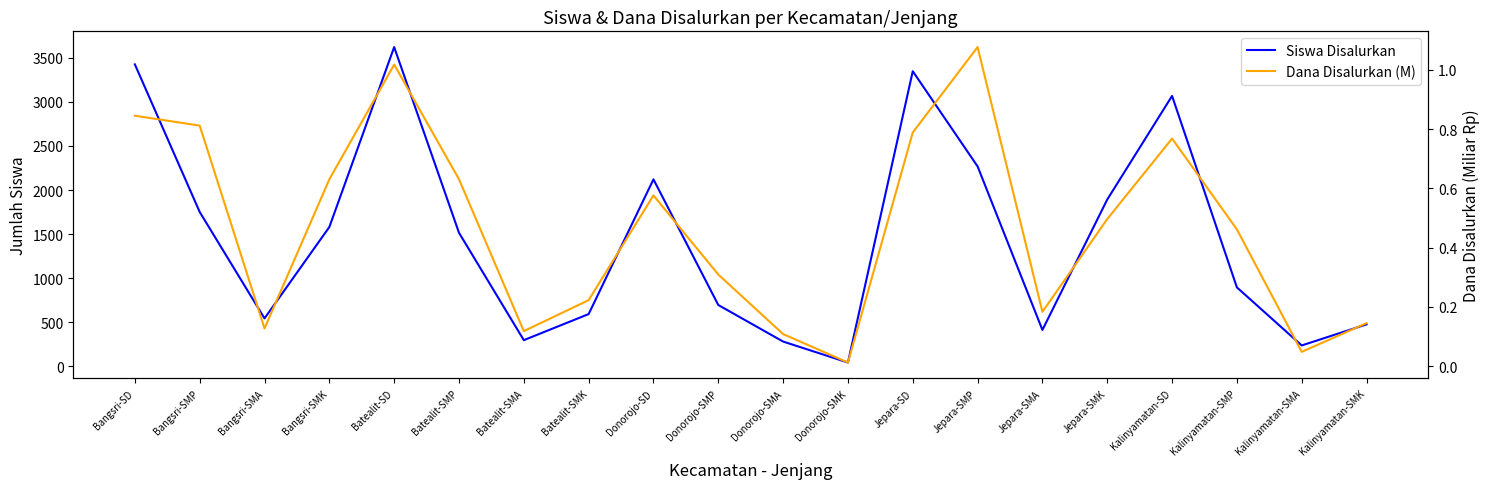

What is the label of the 20th point from the left?

Kalinyamatan-SMK